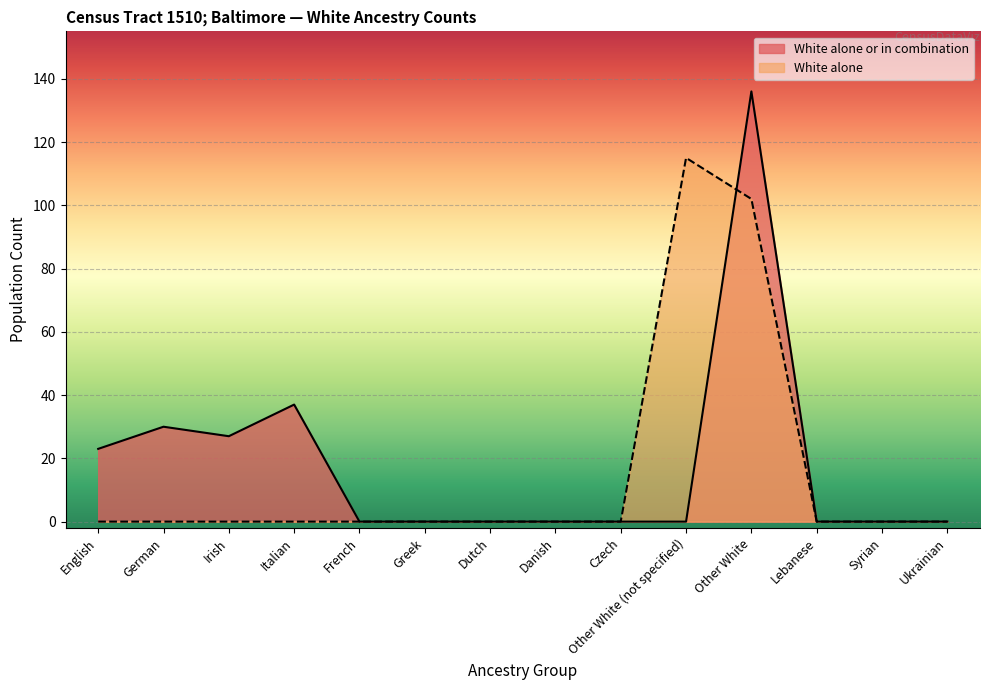

At how many categories does at least one series exceed 4?

6